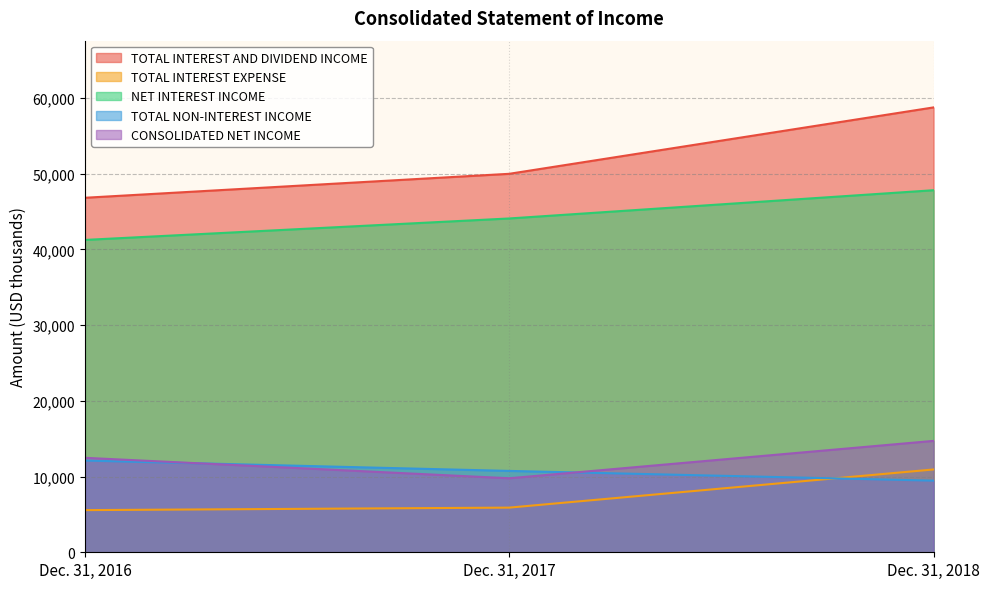

What is the value of the TOTAL INTEREST EXPENSE point at the 2nd from the left?

5897